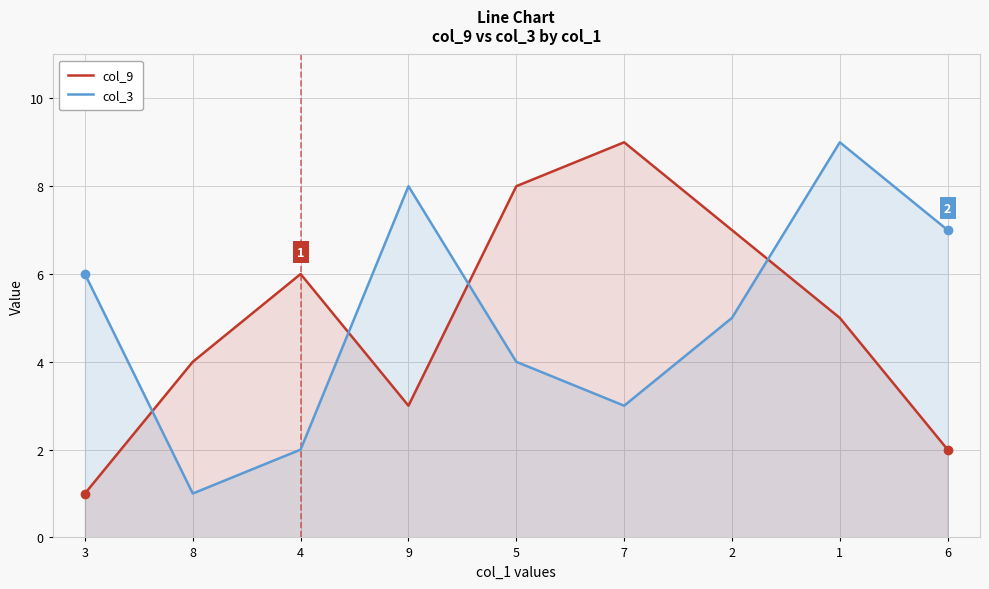

The col_3 series shows 3 at 7. True or false?

True